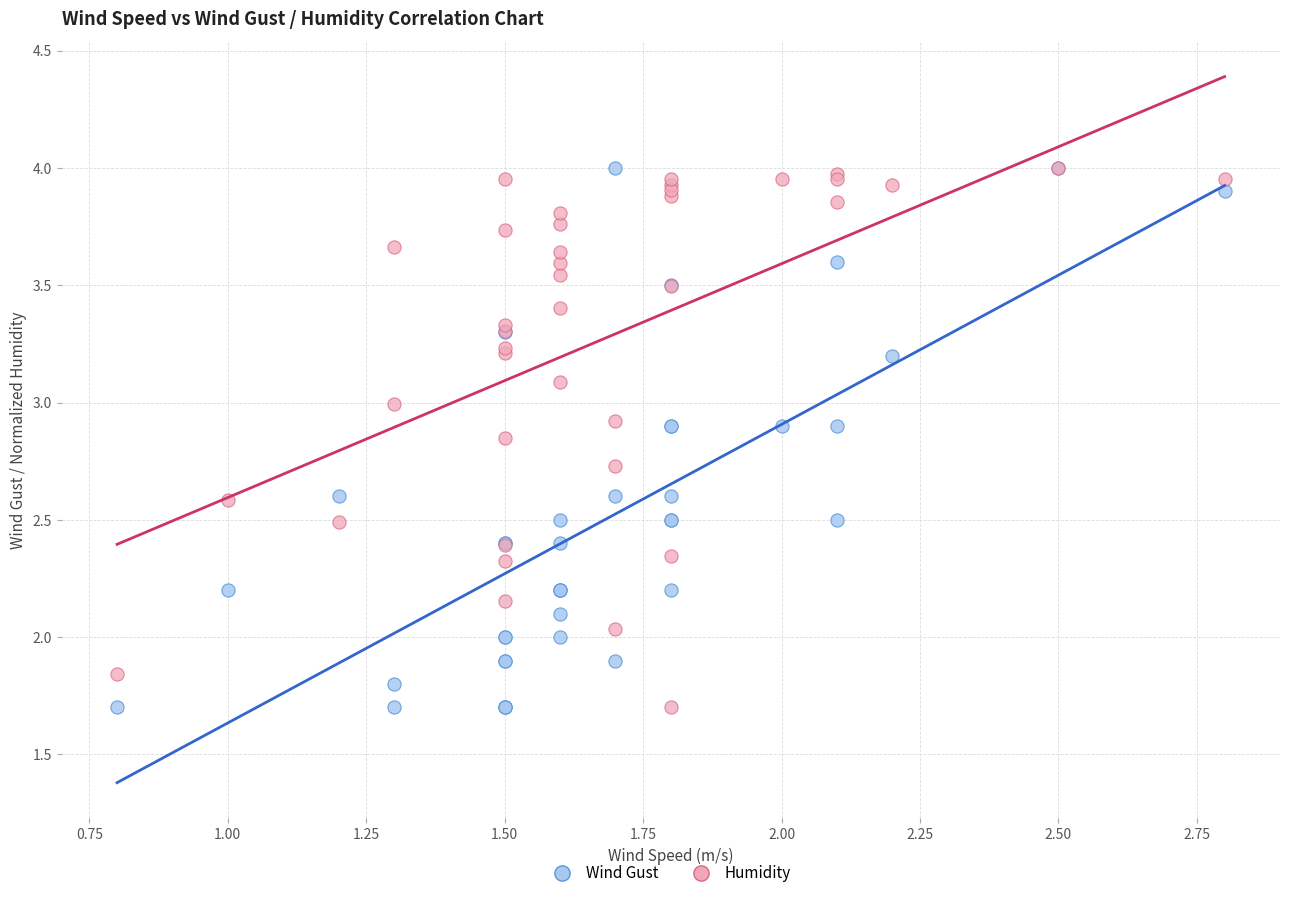

What are all the series names shown in the legend?

Wind Gust, Humidity